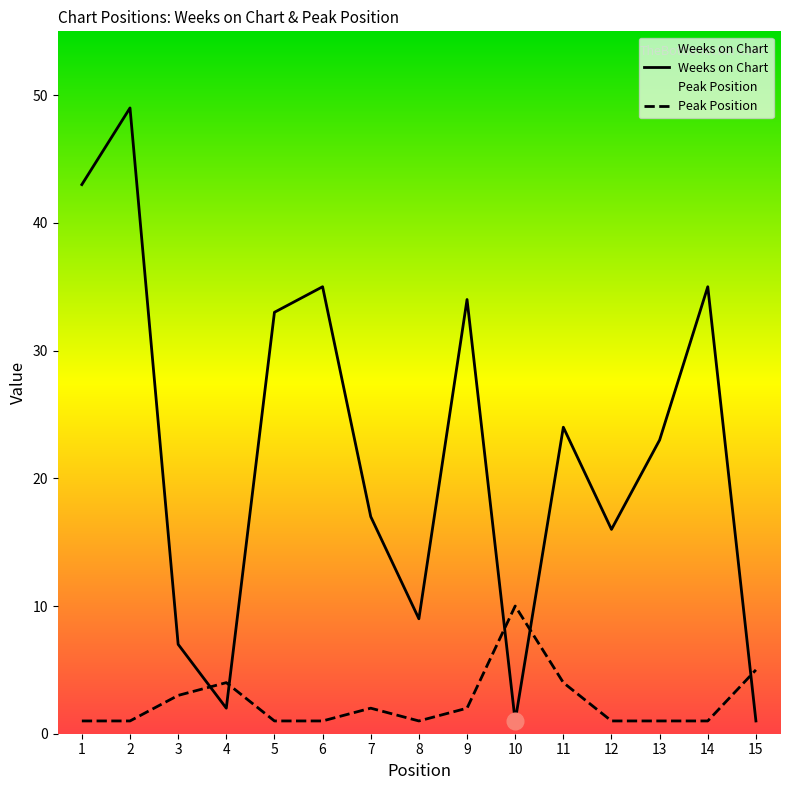

Does the chart display data point markers on the line(s)?

No